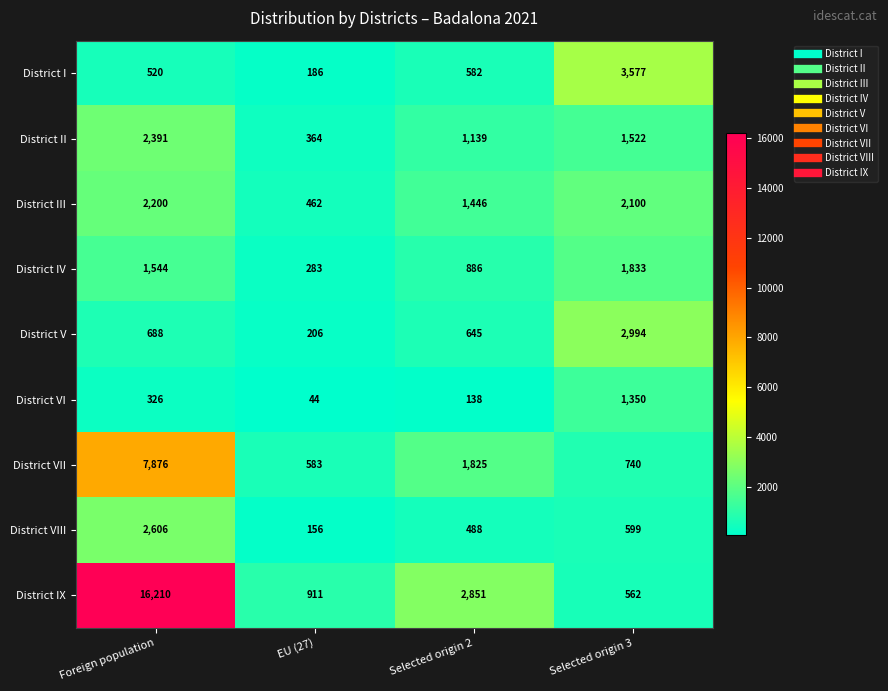

At how many categories does at least one series exceed 9007?

1